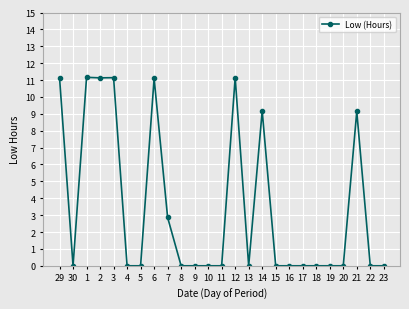

What is the value of the 9th point from the left?

2.9